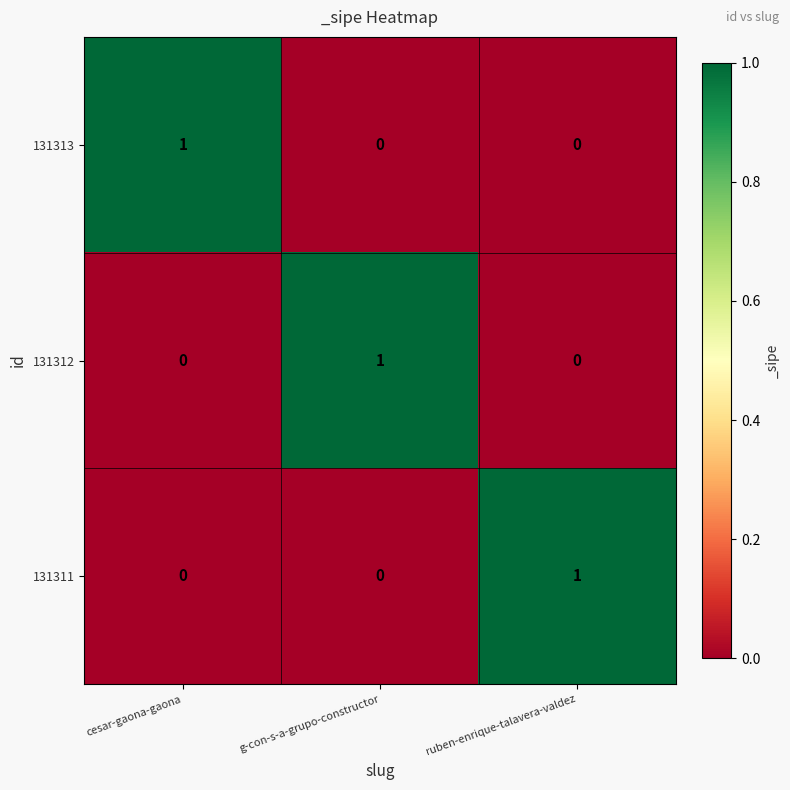

At which label does 131311 reach its peak?

ruben-enrique-talavera-valdez